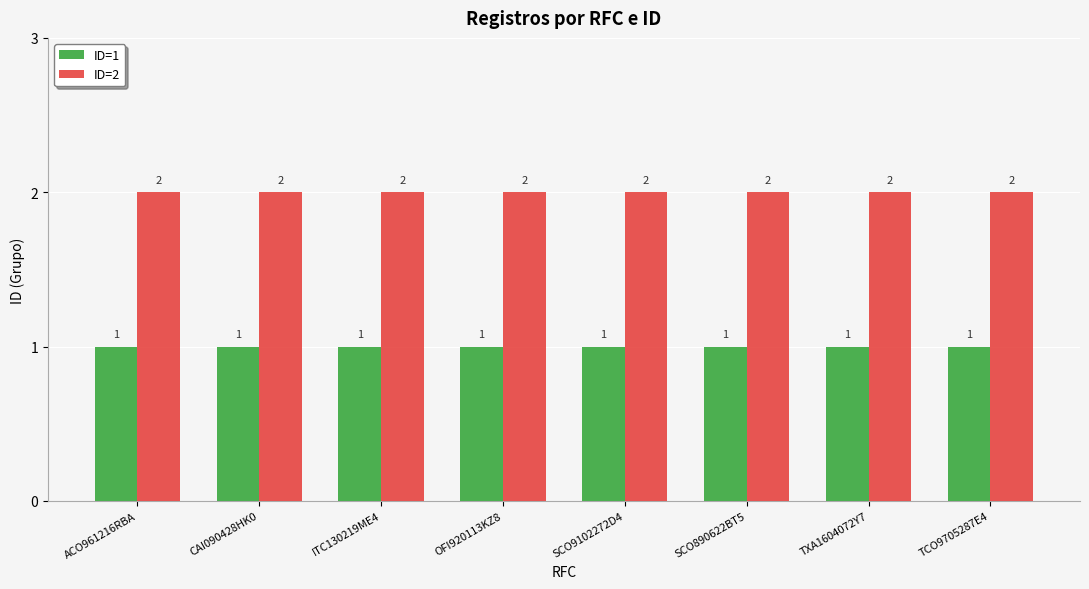

What position from the right is SCO9102272D4?

4